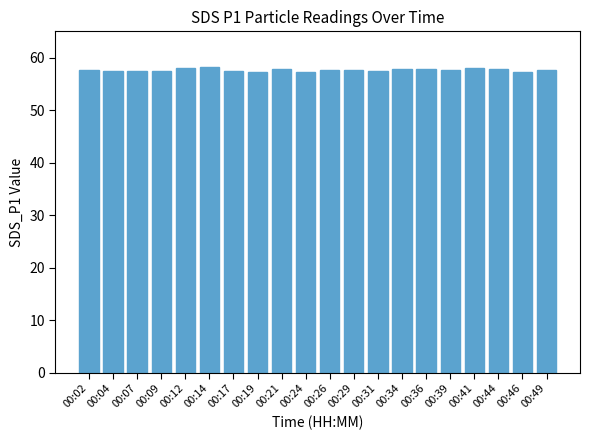

What is the sum of the values at 00:41 and 00:26?

115.7